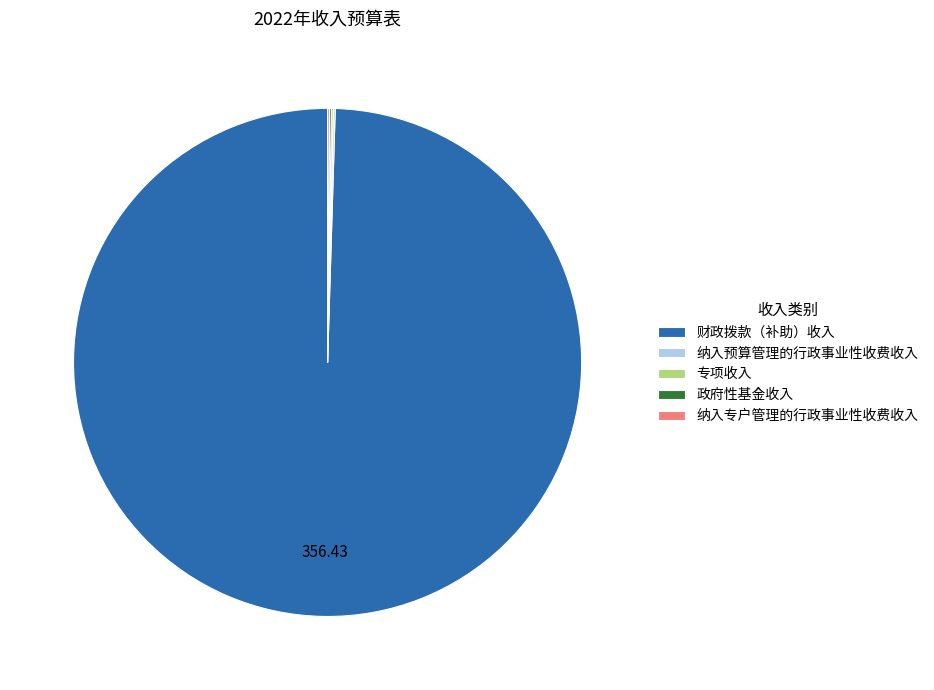

Which slice is the largest?

财政拨款（补助）收入